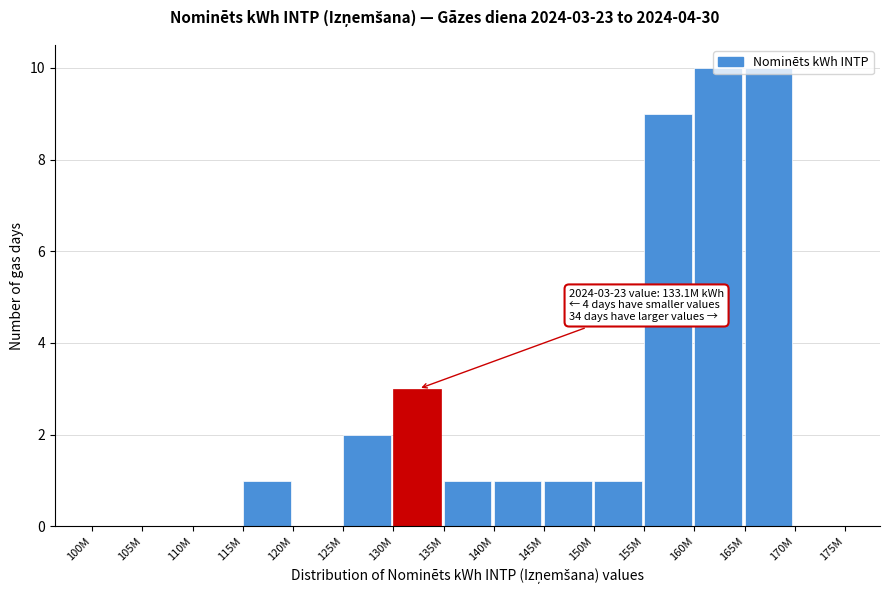

What is the sum of all values?

39